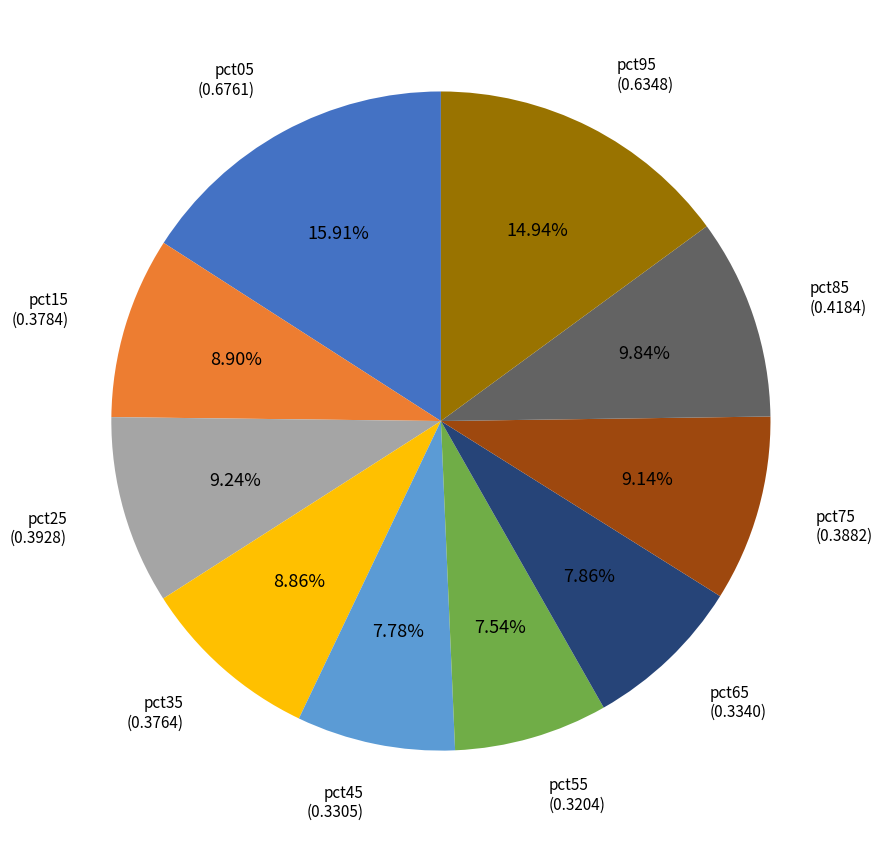

Is the sum of pct35 and pct85 greater than half?

No